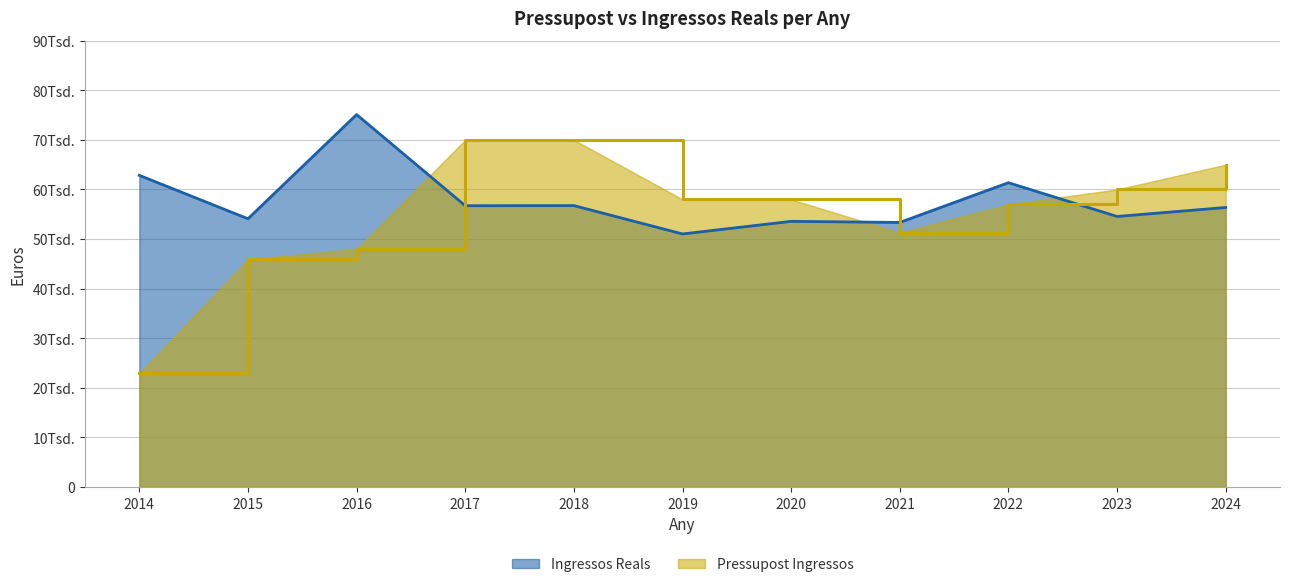

After their last crossing, which series has the higher values: Pressupost Ingressos or Ingressos Reals?

Pressupost Ingressos